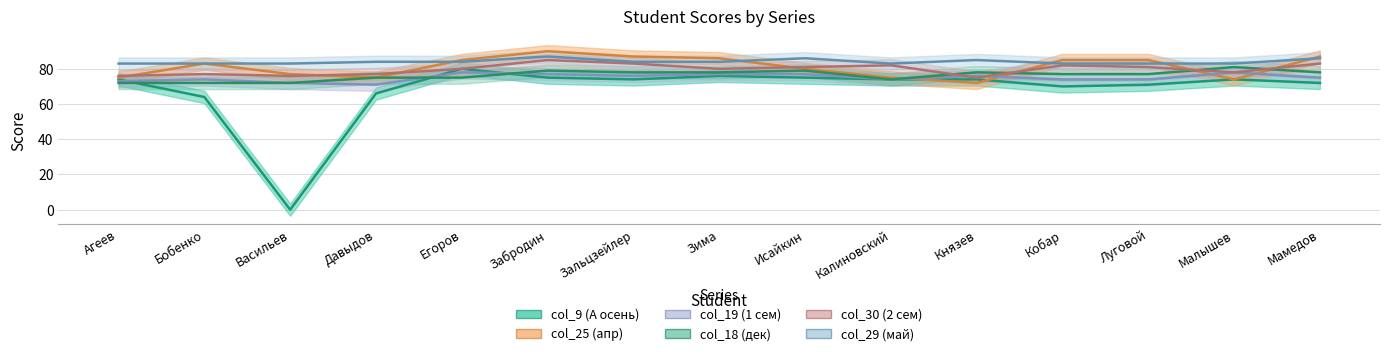

What value does the col_18 (дек) series have at Забродин?

79